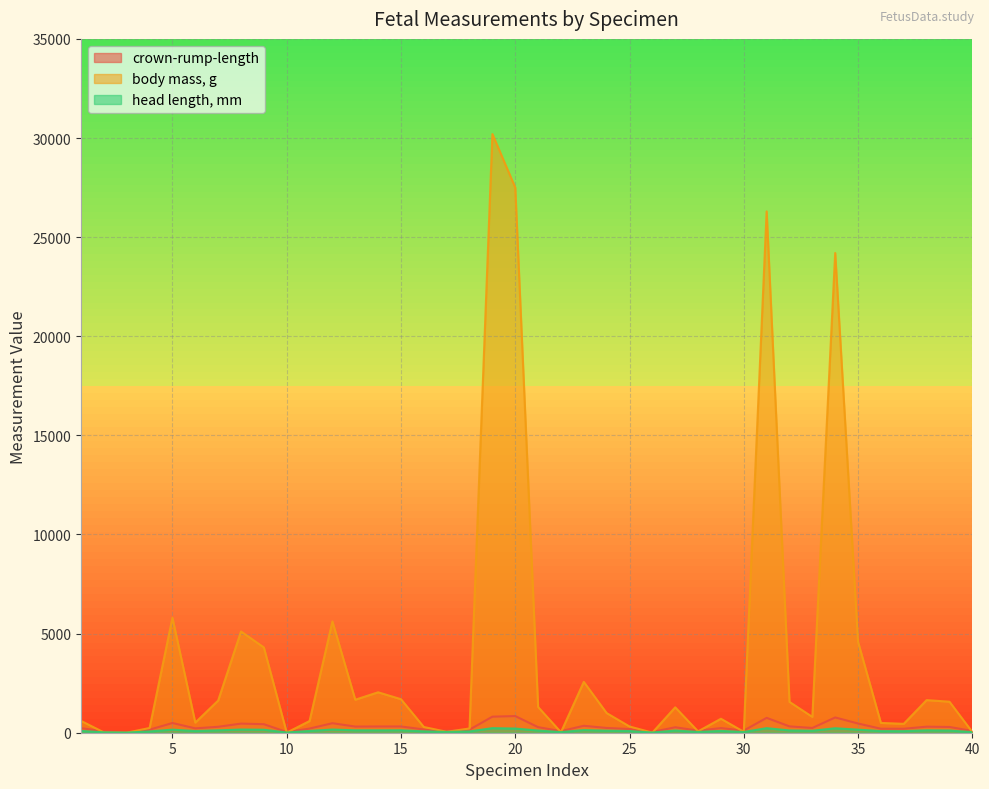

True or false: head length, mm and crown-rump-length cross at least once.

False